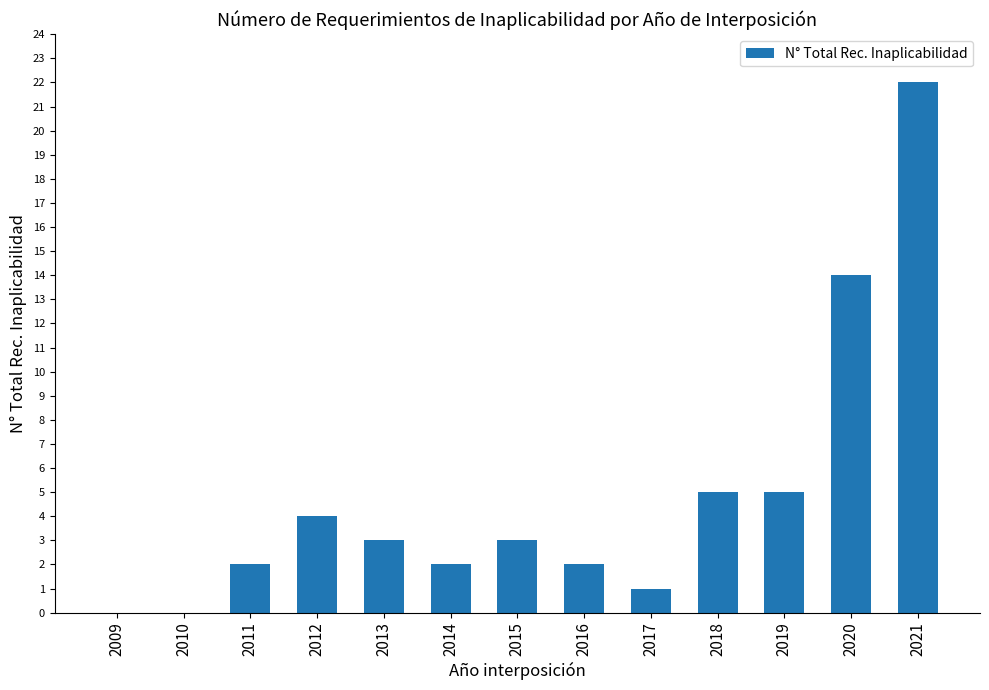

Which has a higher value, 2018 or 2016?

2018